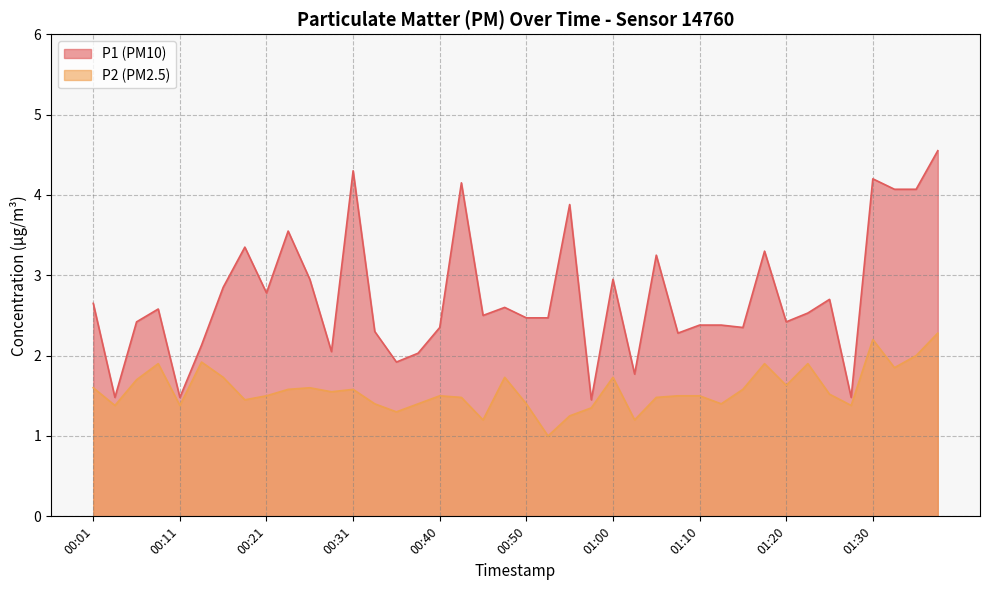

How many interior local peaks does the P2 series have?

10